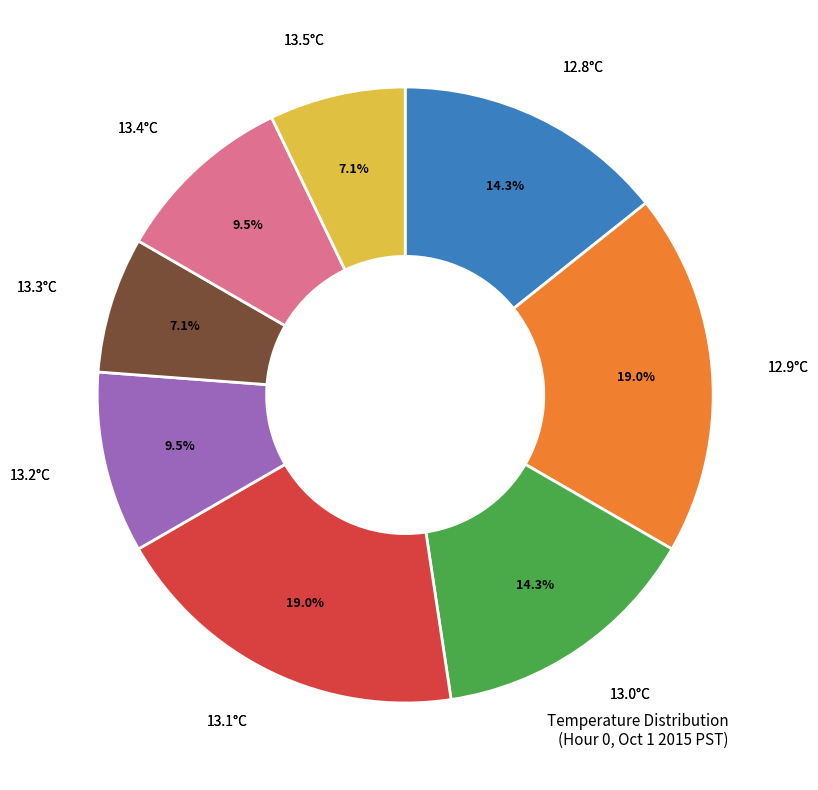

Is there a majority slice in this chart?

No